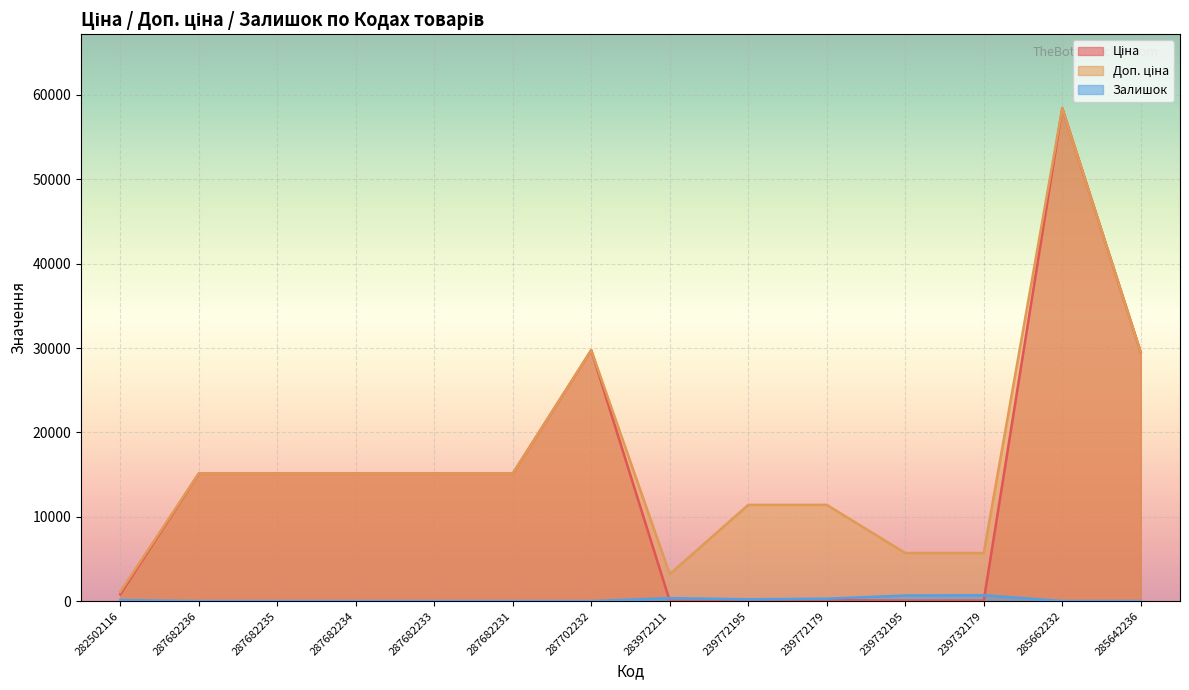

Reading right to left, what are all the values shown in this chart?

Ціна: 285642236=29491.5	285662232=58426.5	239732179=57.0	239732195=57.0	239772179=114.1	239772195=114.1	283972211=32.0	287702232=29747.2	287682231=15120.0	287682233=15120.0	287682234=15120.0	287682235=15120.0	287682236=15120.0	282502116=818.5
Доп. ціна: 285642236=29491.5	285662232=58426.5	239732179=5705.0	239732195=5705.0	239772179=11410.0	239772195=11410.0	283972211=3205.0	287702232=29747.2	287682231=15120.0	287682233=15120.0	287682234=15120.0	287682235=15120.0	287682236=15120.0	282502116=1109.2
Залишок: 285642236=14.0	285662232=14.0	239732179=702.0	239732195=665.0	239772179=290.0	239772195=218.0	283972211=360.0	287702232=0.0	287682231=0.0	287682233=0.0	287682234=0.0	287682235=0.0	287682236=0.0	282502116=125.0